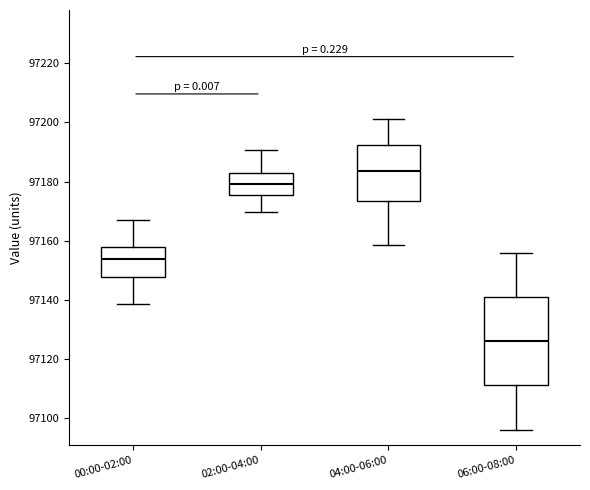

Where does the lower whisker of the box for 04:00-06:00 end on the y-axis? The values are not printed on the chart, so give them approximately, as read against the axis.

97158